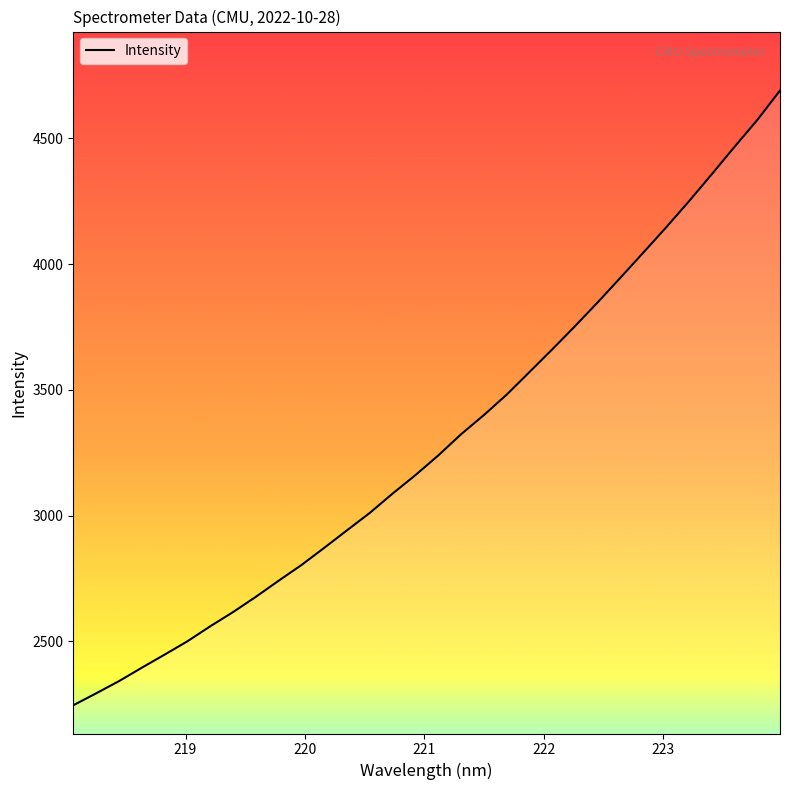

What is the greatest value displayed?

4690.3